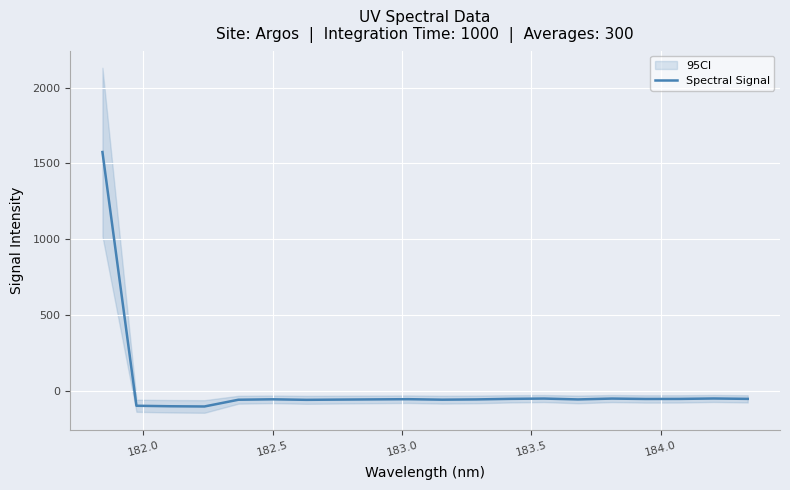

What is the difference between the second highest and second lowest values?

51.3